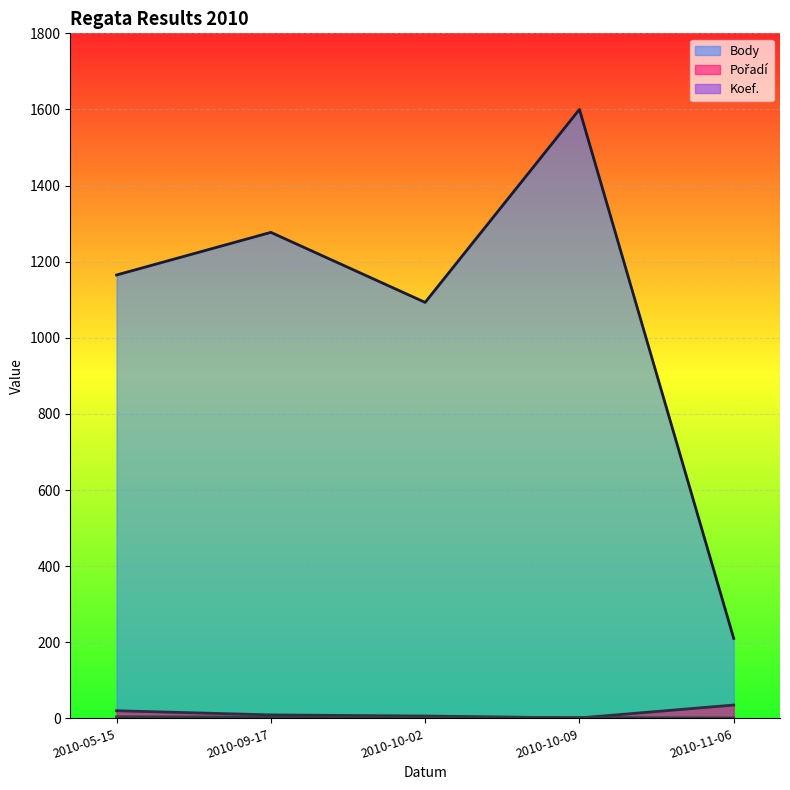

At how many categories does at least one series exceed 1129?

3